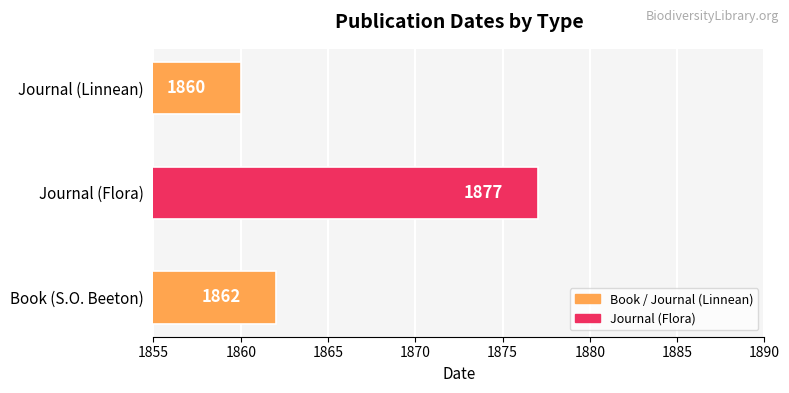

At which label is the value closest to 1868?

Book (S.O. Beeton)